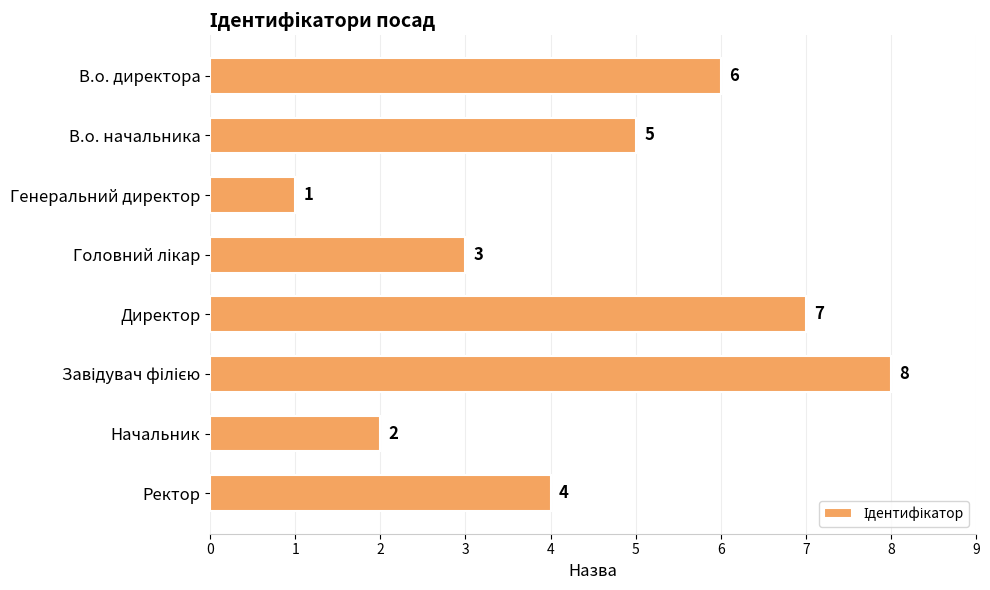

Which label corresponds to the smallest value in the chart?

Генеральний директор